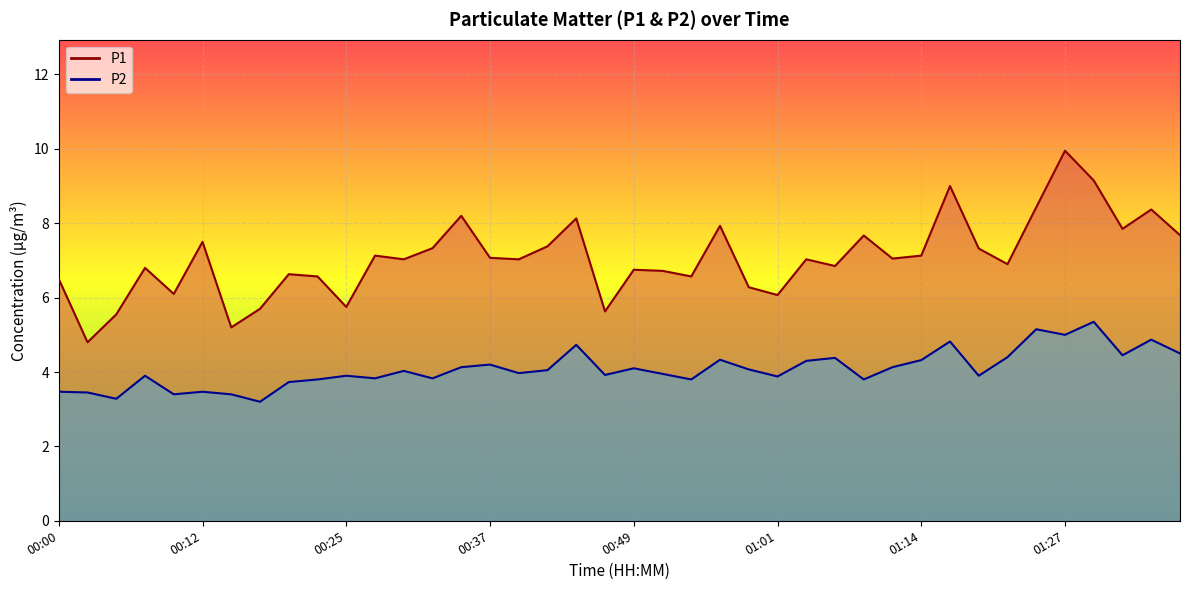

Between 10 and 38, which series saw the biggest shift?

P1